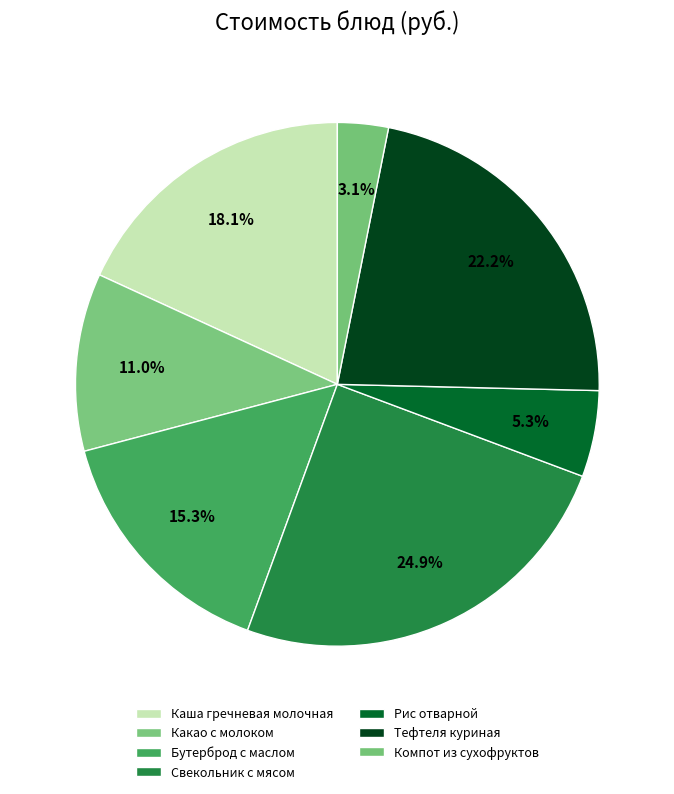

To the nearest percent, what portion does Тефтеля куриная represent?

22%